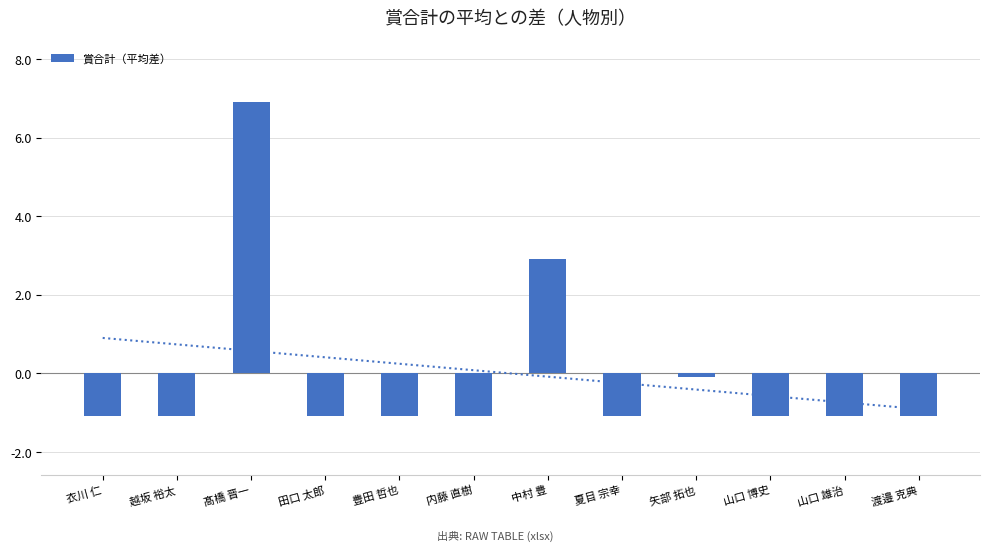

The chart shows a value of -0.3 at 豊田 哲也. True or false?

False